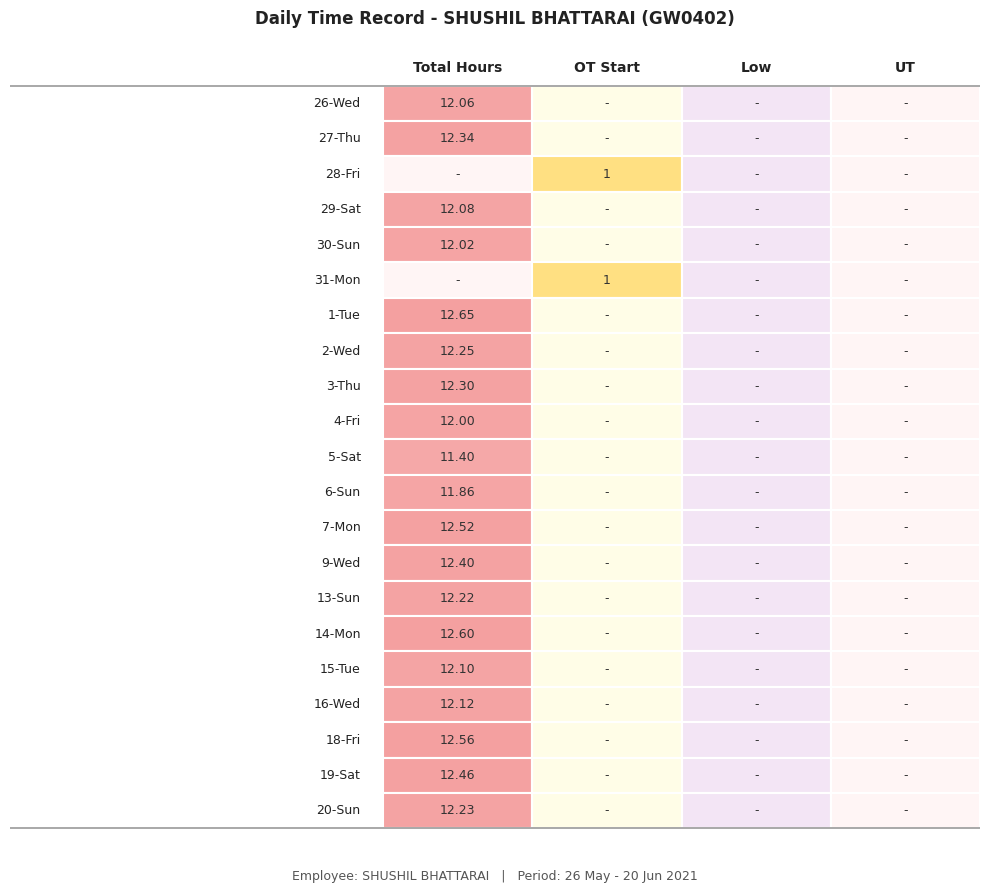

Reading left to right, transcribe all the data shown in this chart.

26-Wed: 12.1	0.0	0.0	0.0
27-Thu: 12.3	0.0	0.0	0.0
28-Fri: 0.0	1.0	0.0	0.0
29-Sat: 12.1	0.0	0.0	0.0
30-Sun: 12.0	0.0	0.0	0.0
31-Mon: 0.0	1.0	0.0	0.0
1-Tue: 12.7	0.0	0.0	0.0
2-Wed: 12.2	0.0	0.0	0.0
3-Thu: 12.3	0.0	0.0	0.0
4-Fri: 12.0	0.0	0.0	0.0
5-Sat: 11.4	0.0	0.0	0.0
6-Sun: 11.9	0.0	0.0	0.0
7-Mon: 12.5	0.0	0.0	0.0
9-Wed: 12.4	0.0	0.0	0.0
13-Sun: 12.2	0.0	0.0	0.0
14-Mon: 12.6	0.0	0.0	0.0
15-Tue: 12.1	0.0	0.0	0.0
16-Wed: 12.1	0.0	0.0	0.0
18-Fri: 12.6	0.0	0.0	0.0
19-Sat: 12.5	0.0	0.0	0.0
20-Sun: 12.2	0.0	0.0	0.0